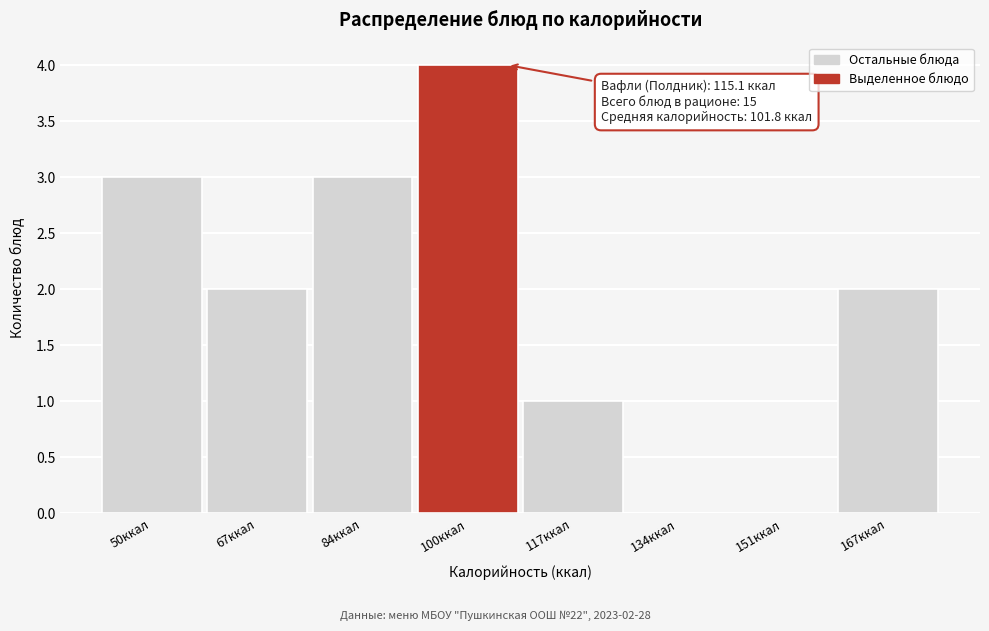

Reading left to right, transcribe all the data shown in this chart.

50ккал=3	67ккал=2	84ккал=3	100ккал=4	117ккал=1	134ккал=0	151ккал=0	167ккал=2